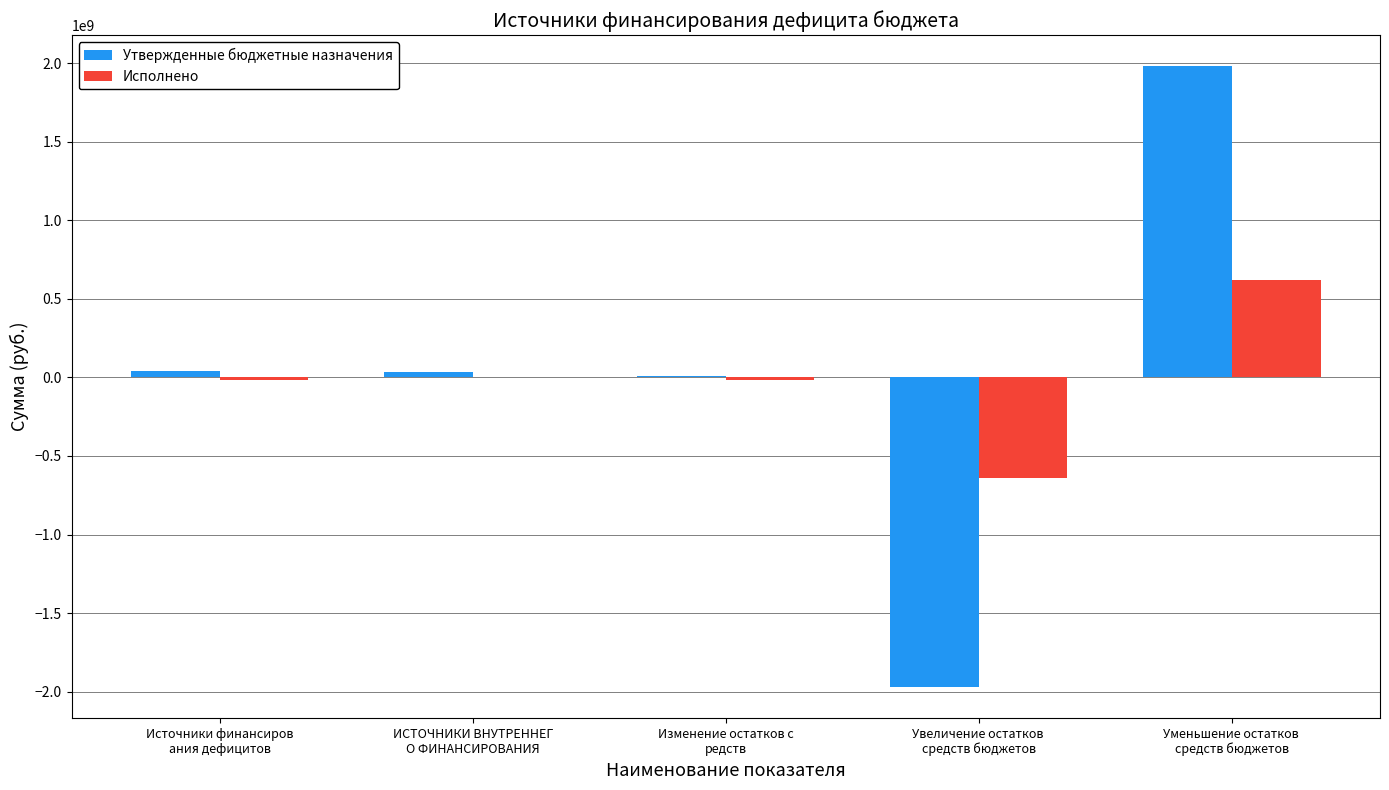

How many data points does each series have?

5